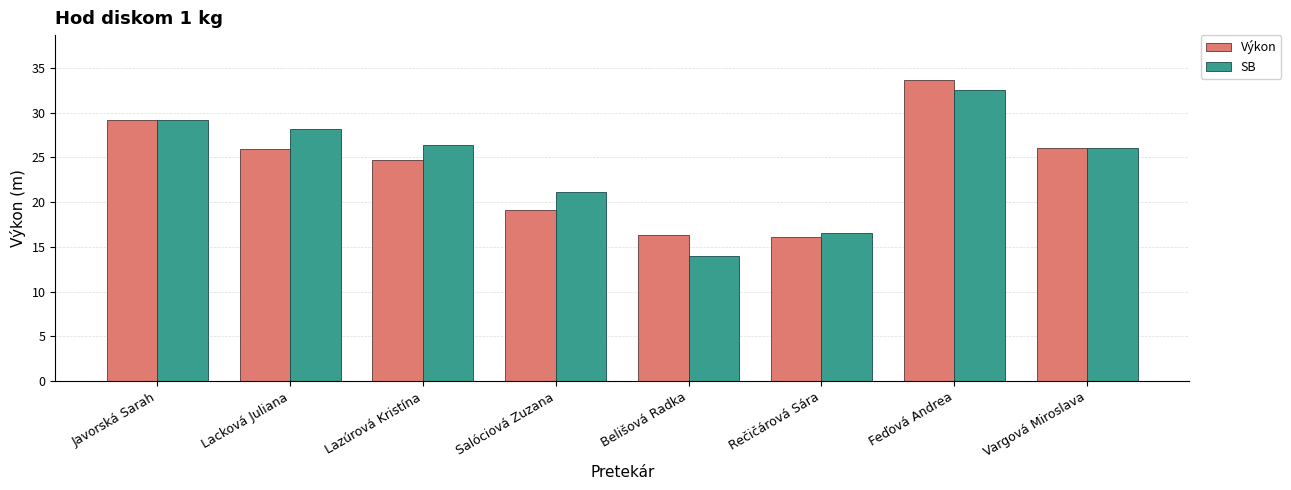

Is the value of SB at Salóciová Zuzana greater than the value of Výkon at Lazúrová Kristína?

No